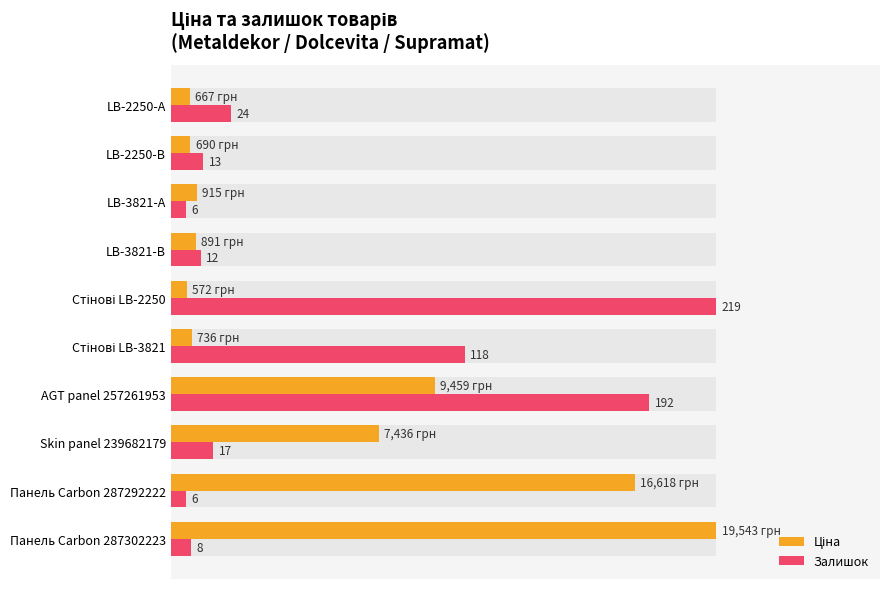

Which series changed the most between Панель Carbon 287292222 and Стінові LB-3821?

Ціна